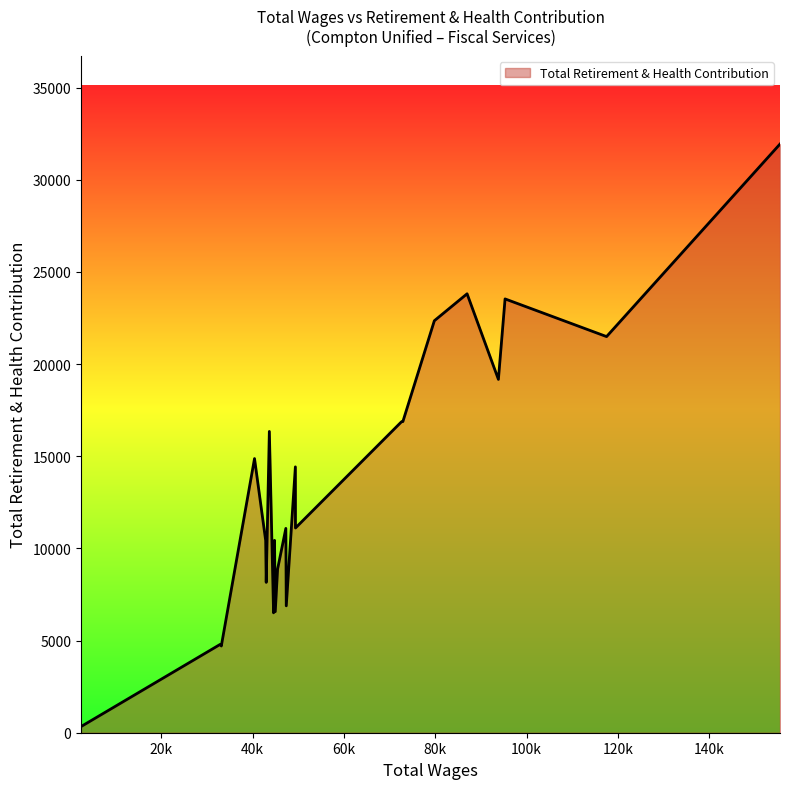

What is the greatest value displayed?

31938